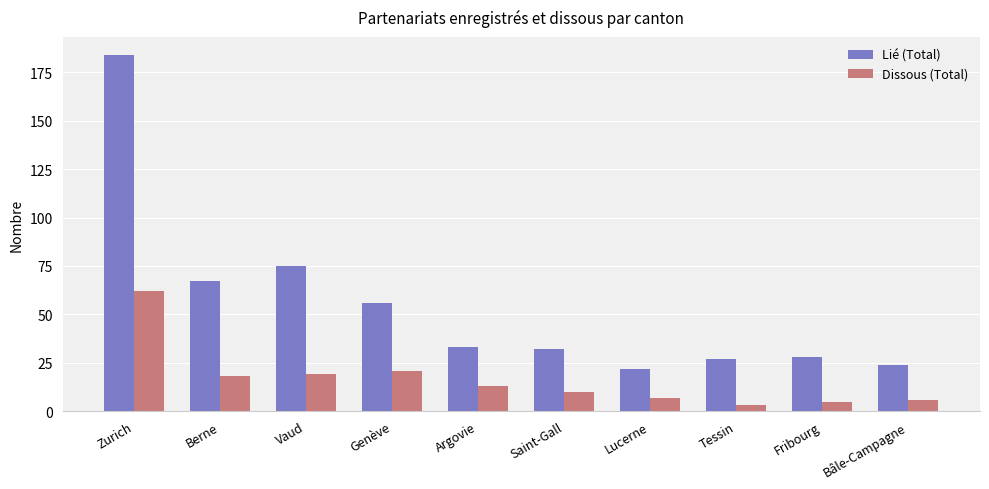

What position from the left is Fribourg?

9